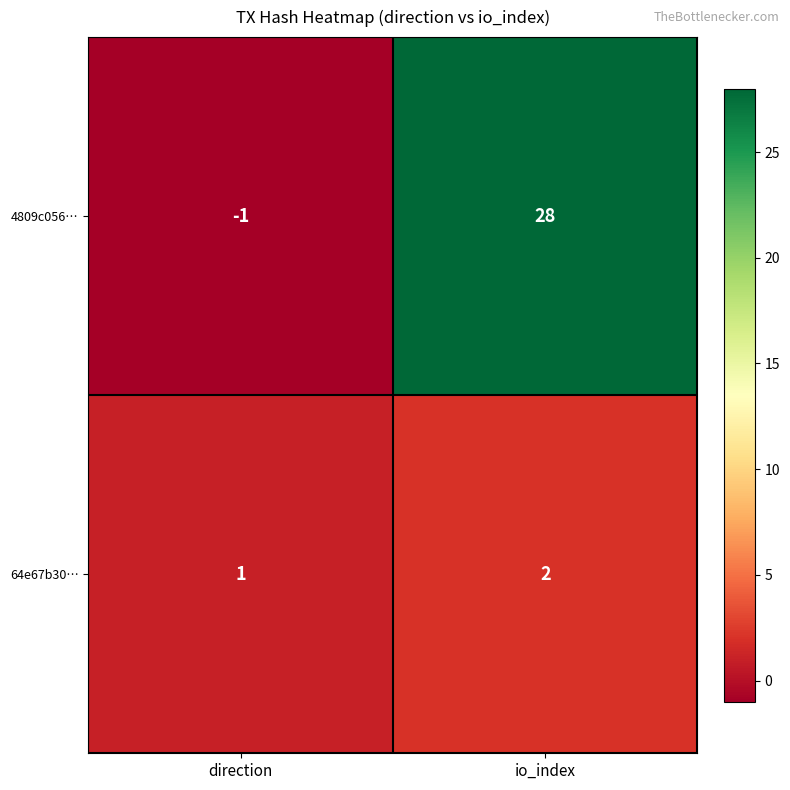

Between direction and io_index, which series saw the biggest shift?

4809c056…